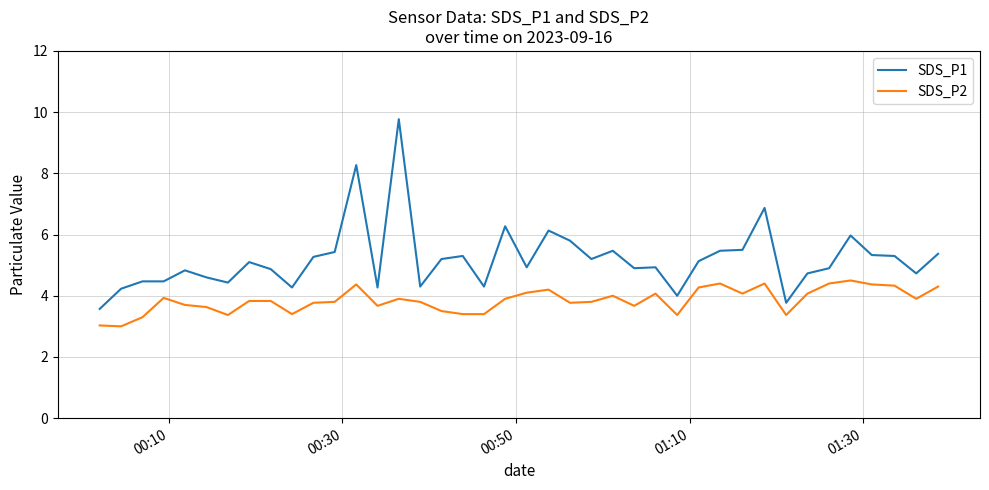

What is the maximum value shown in the chart?

9.8